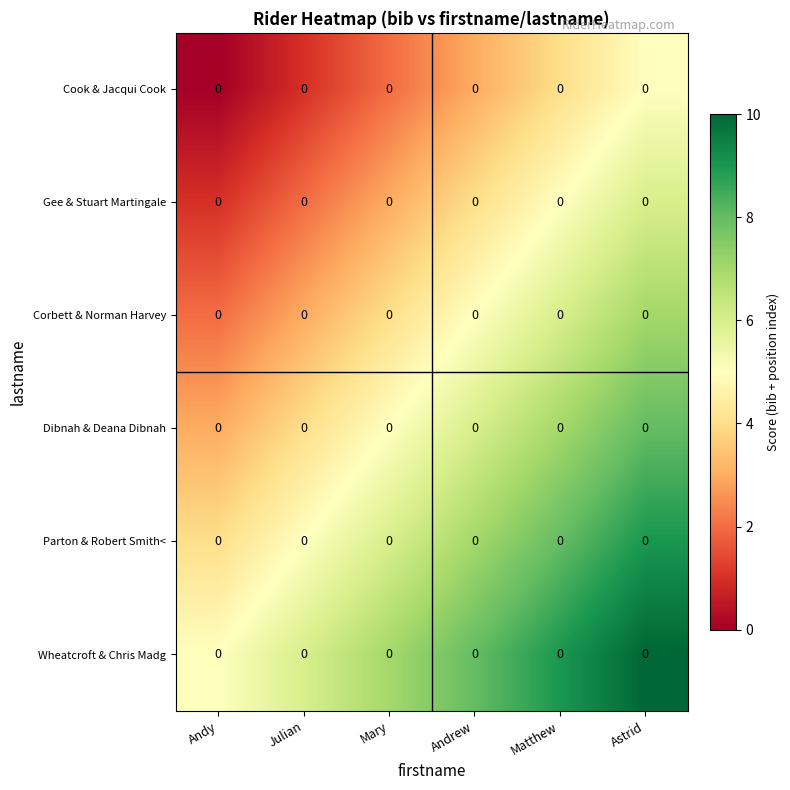

Which has a higher value, Matthew or Andrew?

Matthew